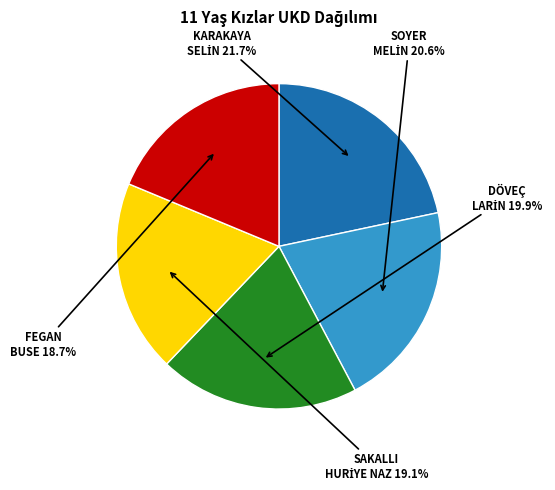

Does any single category account for the majority?

No